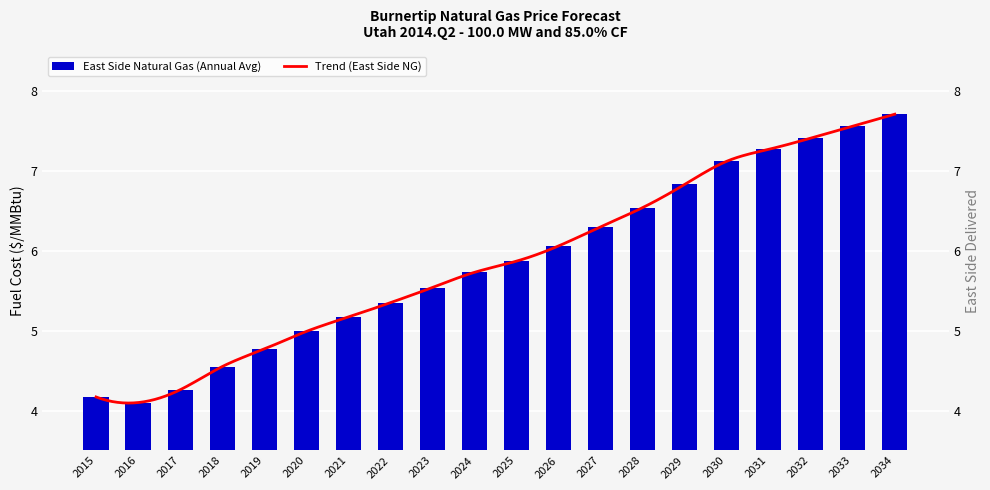

What is the difference between the maximum and minimum values?

3.6